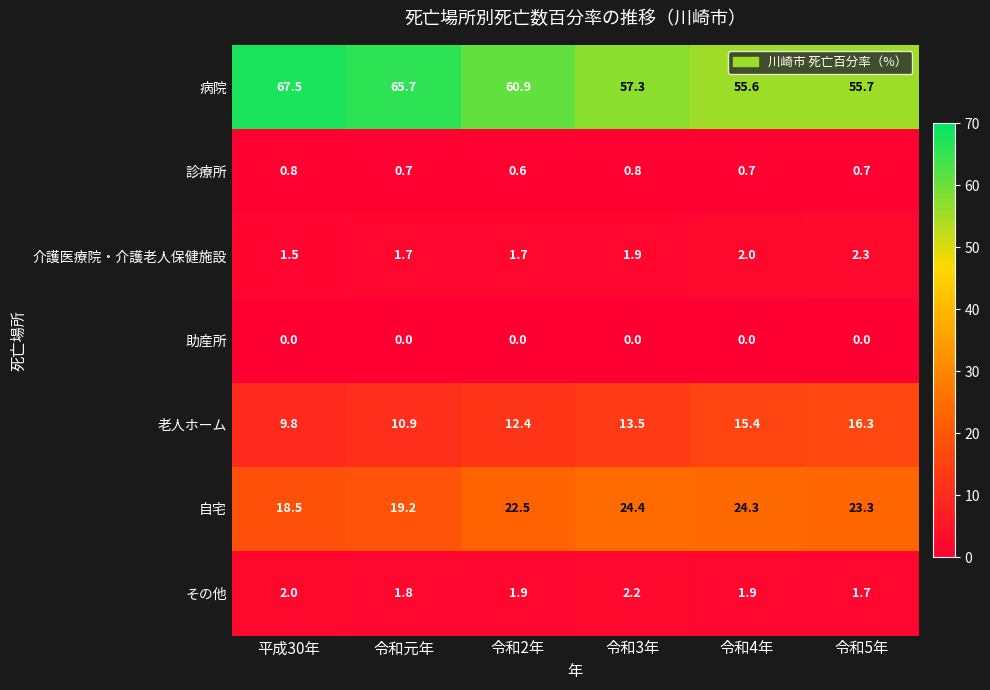

What is the sum of all 介護医療院・介護老人保健施設 values?

11.1